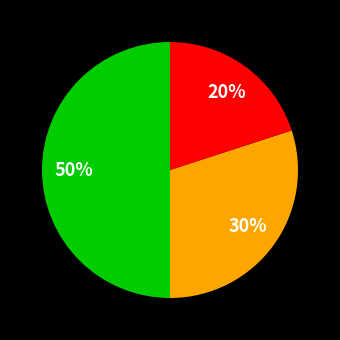

To the nearest percent, what is the difference between the largest and smallest slice percentages?

30%